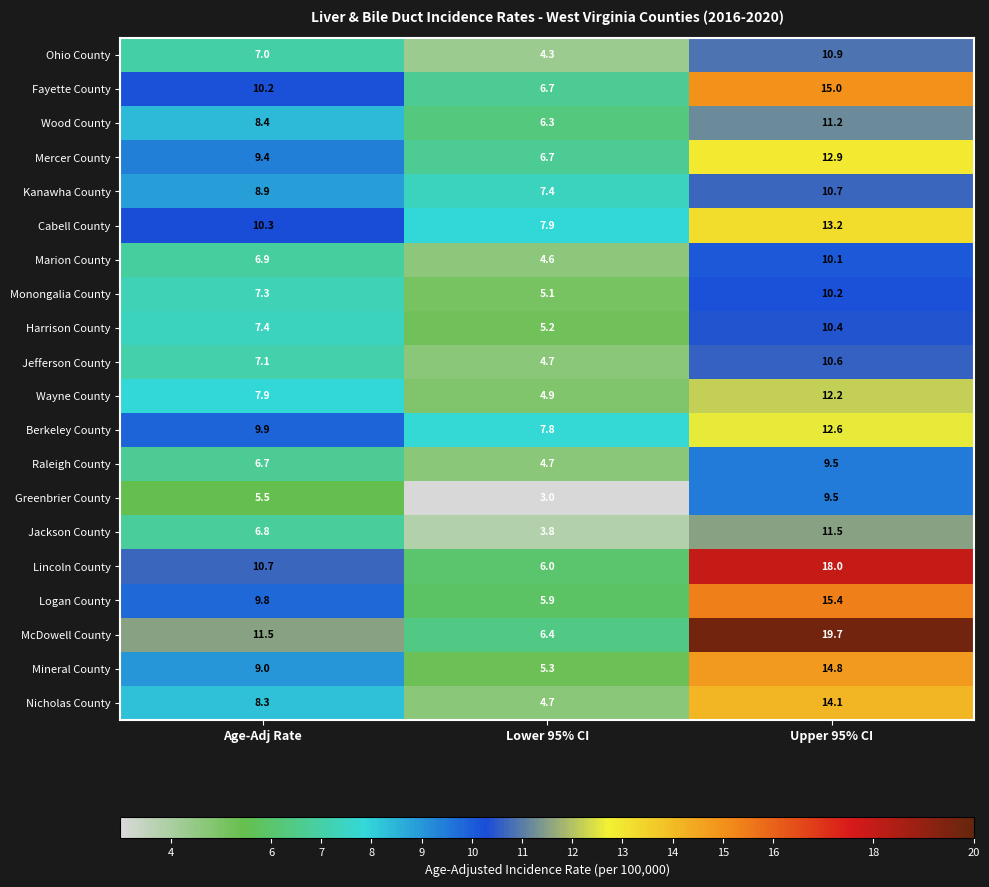

Which series has the largest total across all categories?

McDowell County